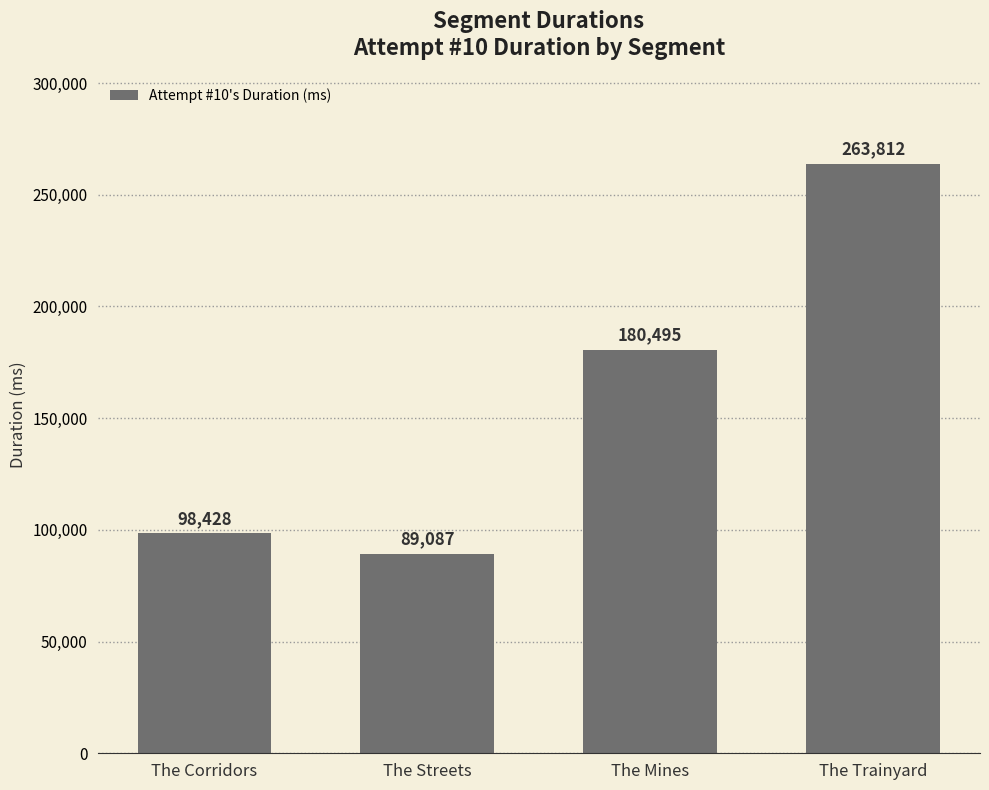

What is the value of the 4th bar from the left?

263812